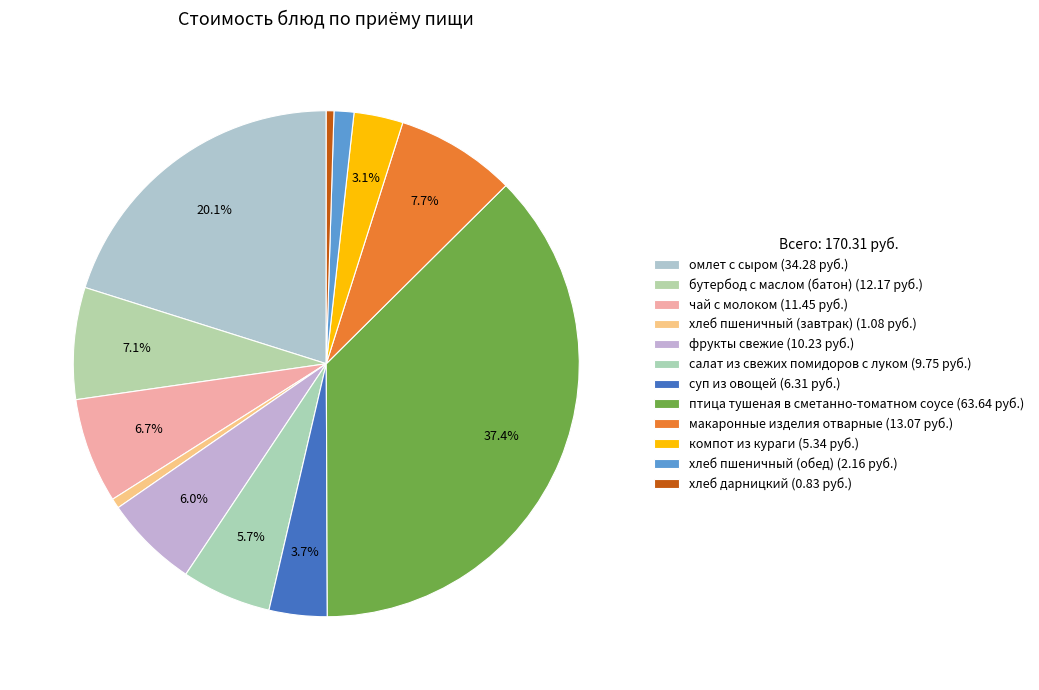

How many slices are in this pie chart?

12